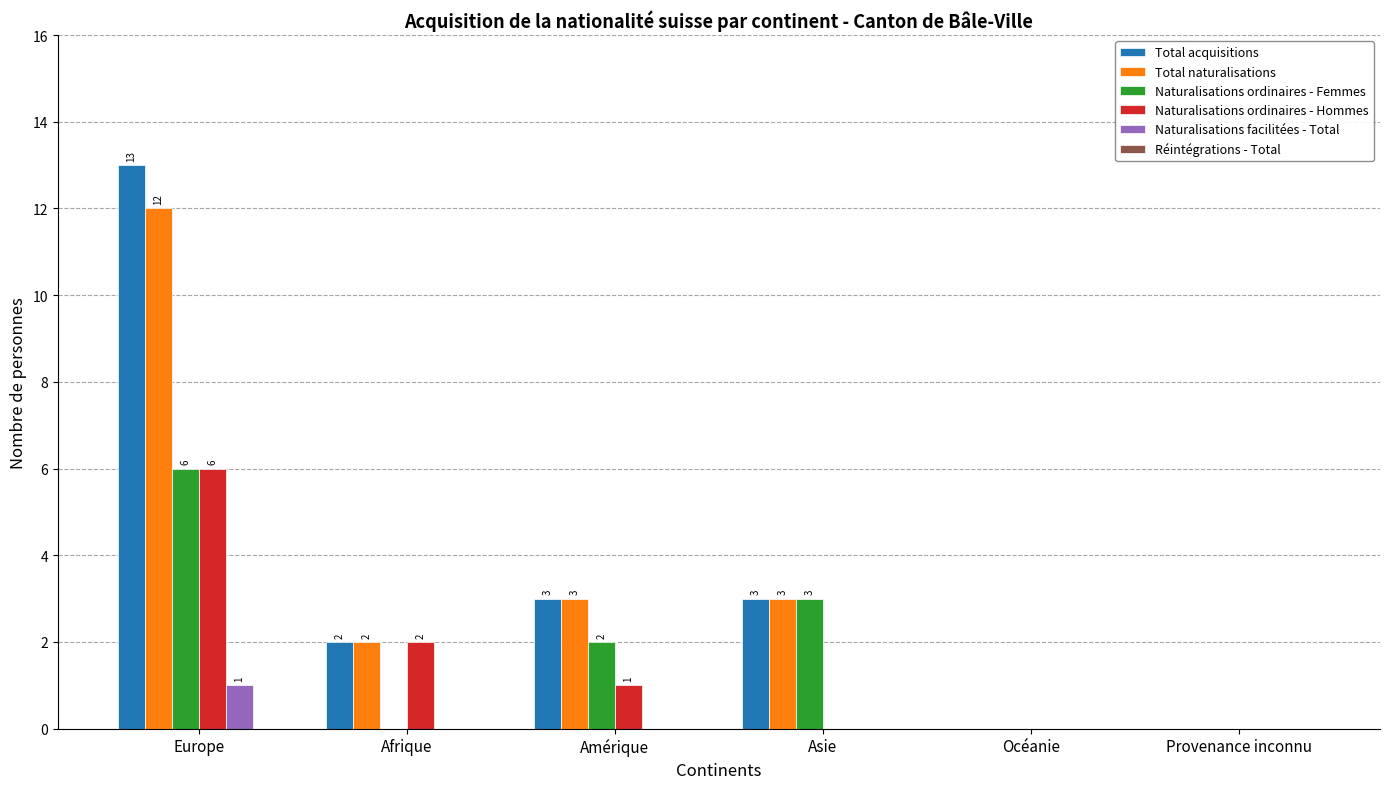

At which category is the sum across all series the highest?

Europe